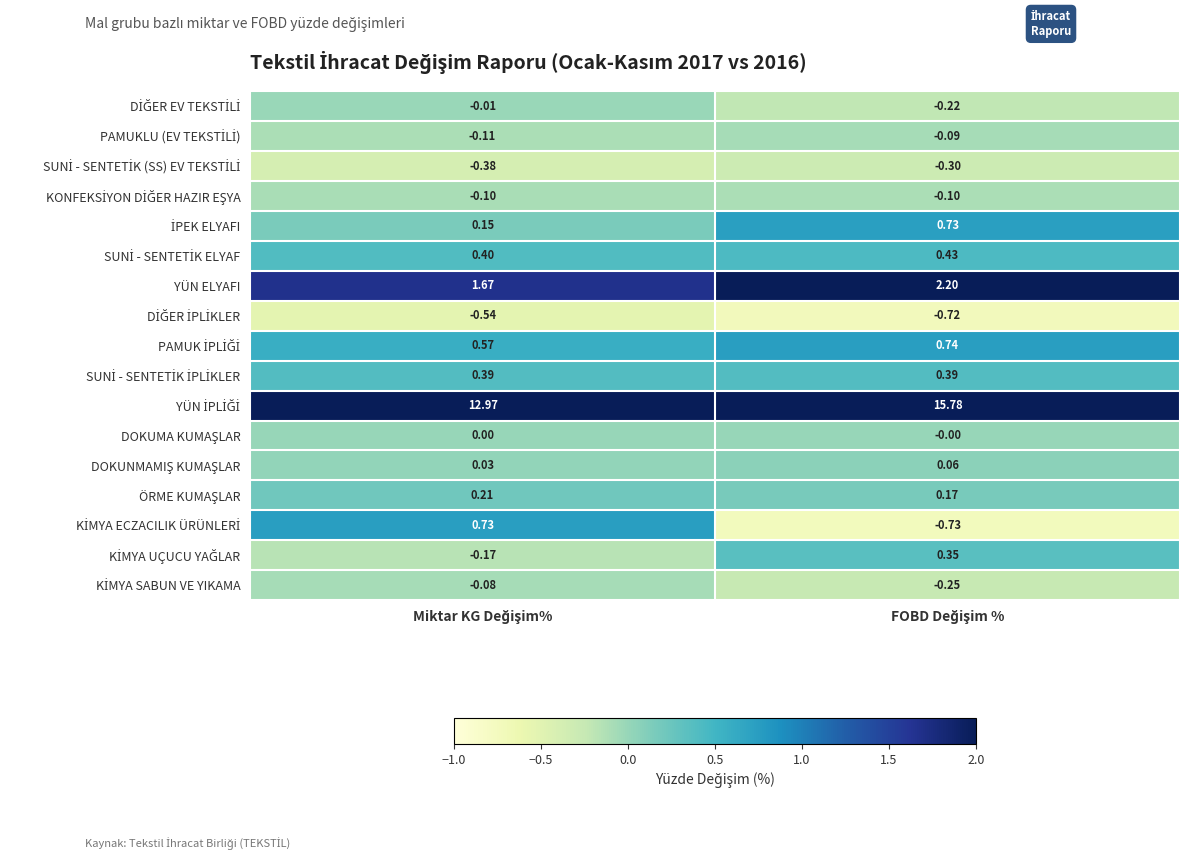

Count the number of categories in the chart.

2